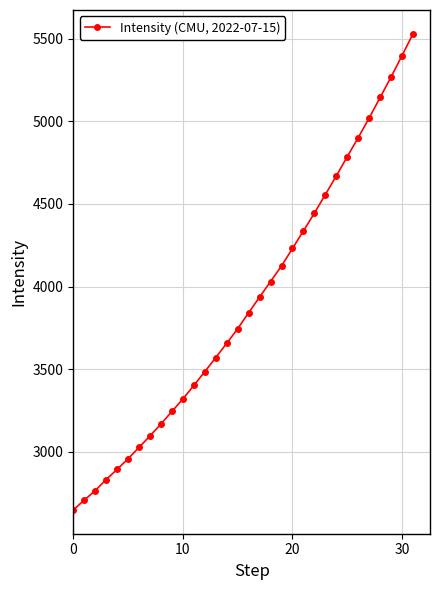

Reading right to left, what are all the values shown in this chart?

5529.5	5397.5	5268.6	5144.4	5020.5	4901.4	4786.3	4669.5	4556.9	4444.0	4336.8	4230.5	4124.8	4030.7	3936.7	3841.6	3745.1	3656.8	3570.4	3485.3	3401.9	3320.2	3244.5	3168.9	3096.8	3027.1	2958.2	2894.2	2832.8	2765.6	2707.9	2648.9